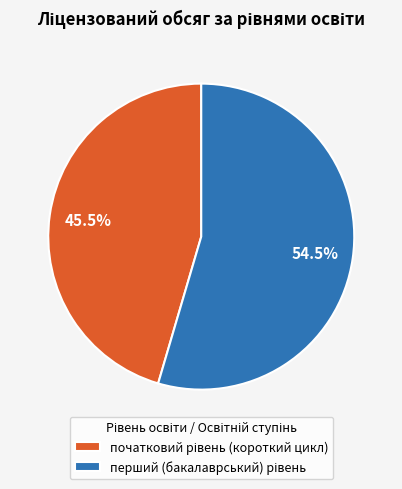

Is there a majority slice in this chart?

Yes